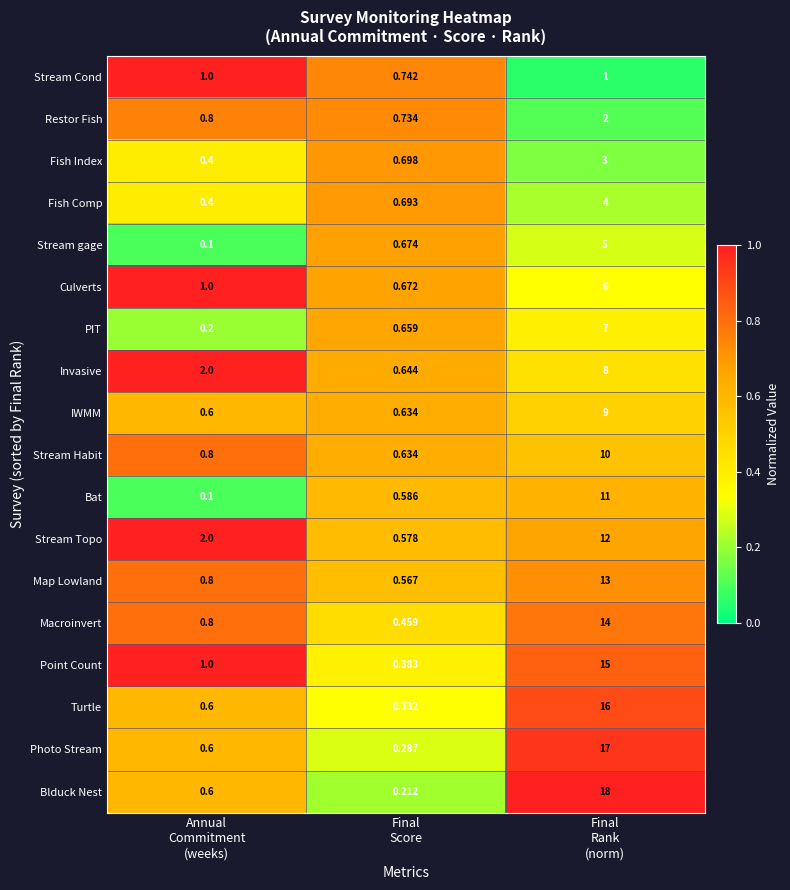

Which series has the largest total across all categories?

Blduck Nest